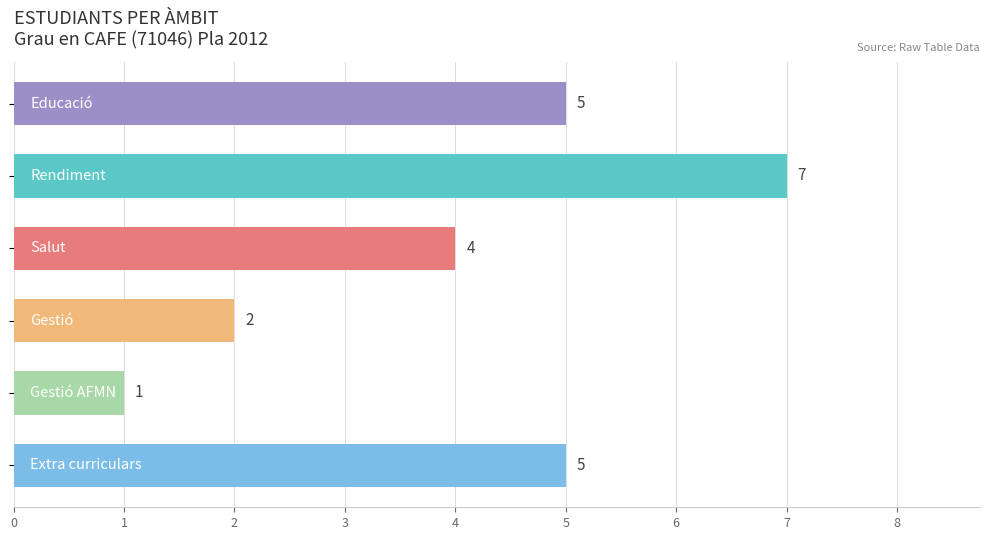

What is the maximum value shown in the chart?

7